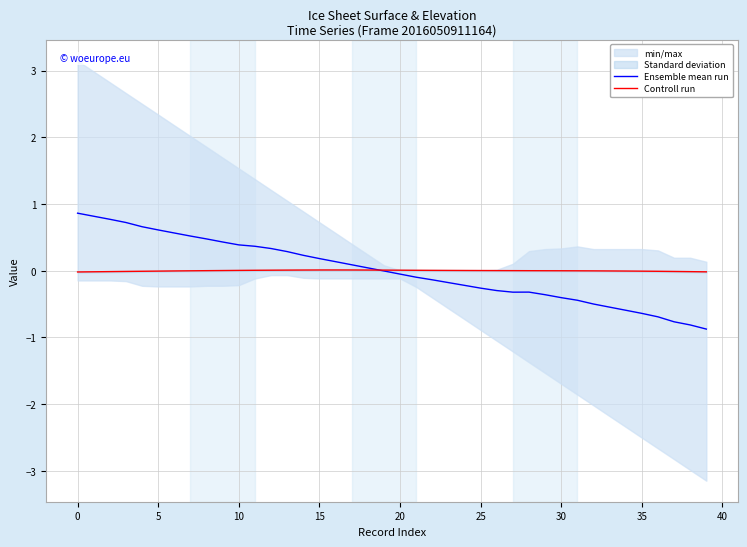

Which series has the largest total across all categories?

Controll run